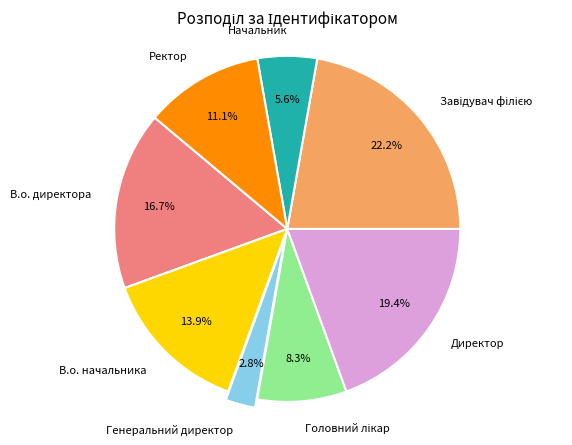

Between Генеральний директор and Ректор, which is larger?

Ректор